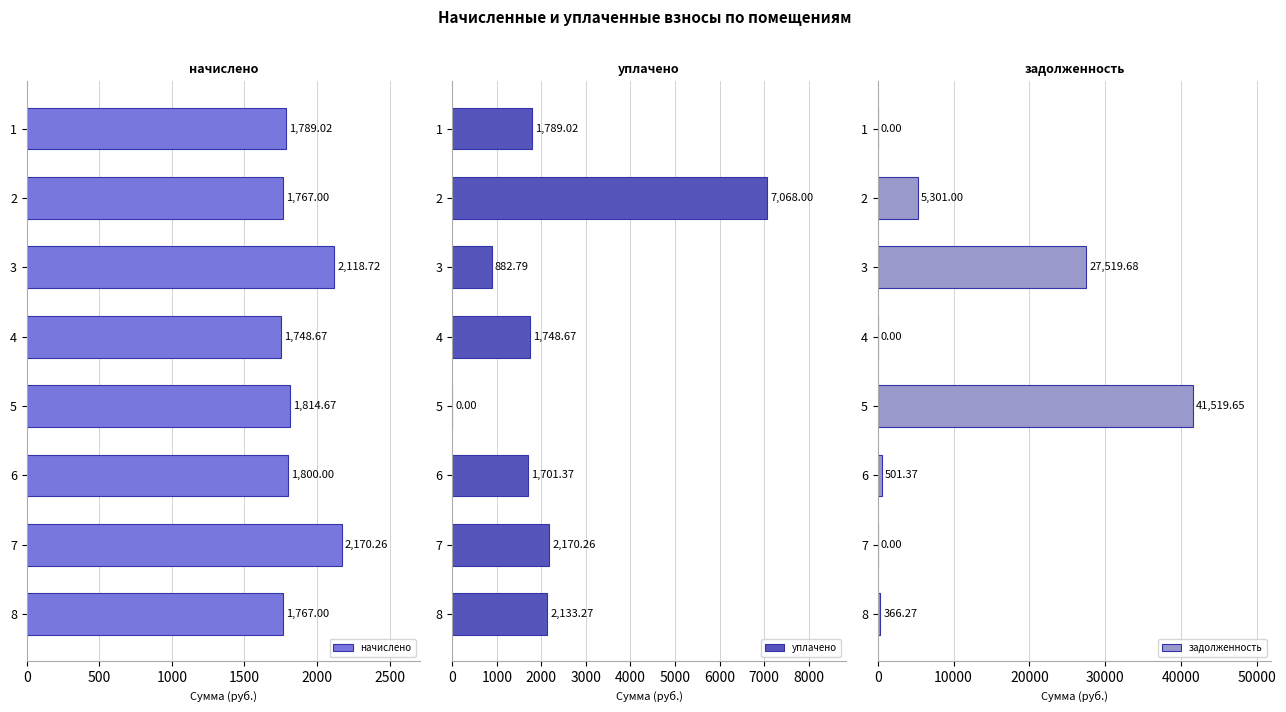

How many bars are there in total?

24